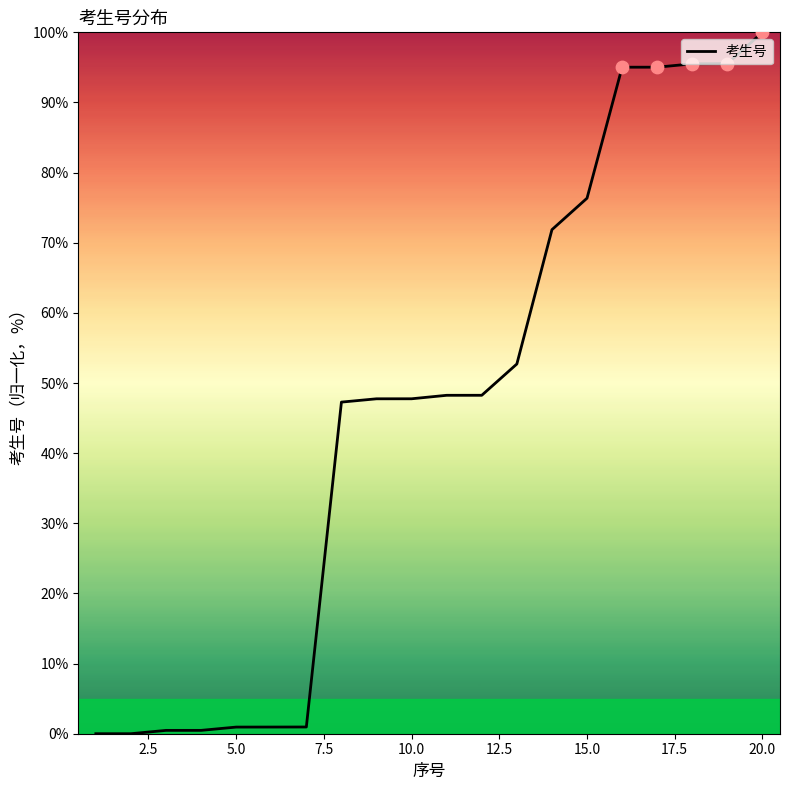

What is the maximum value shown in the chart?

100.0